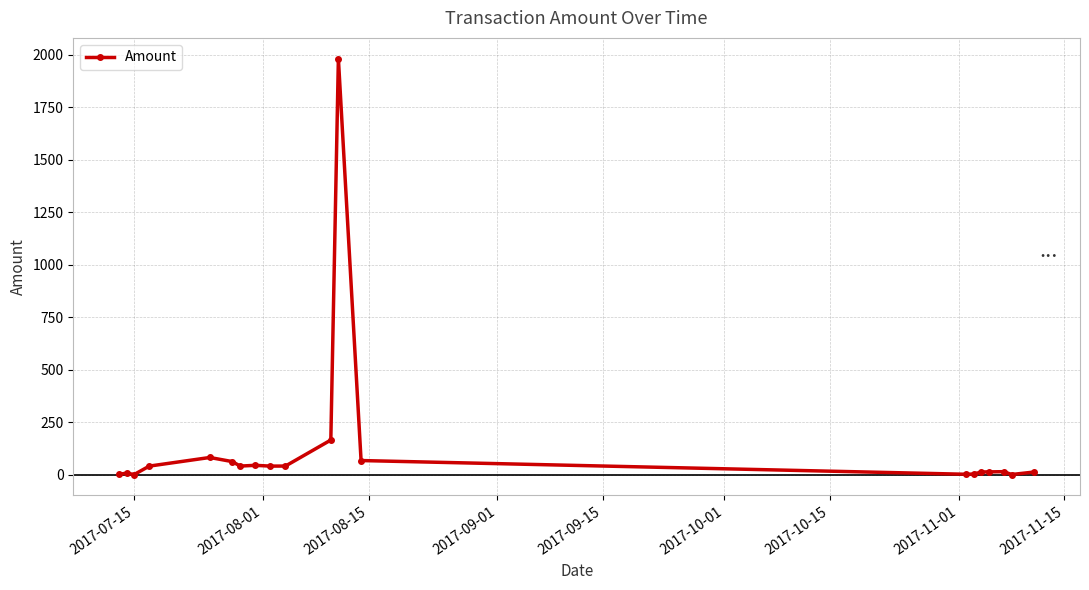

What is the sum of all values?

2622.0